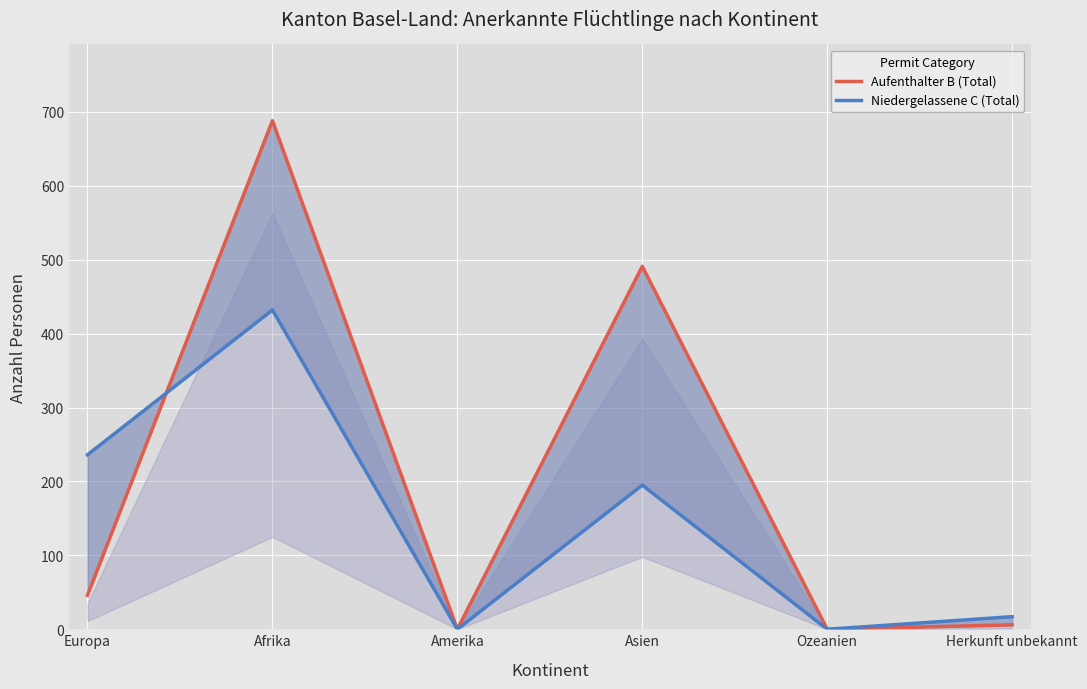

Which series has the widest spread of values?

Aufenthalter B (Total)